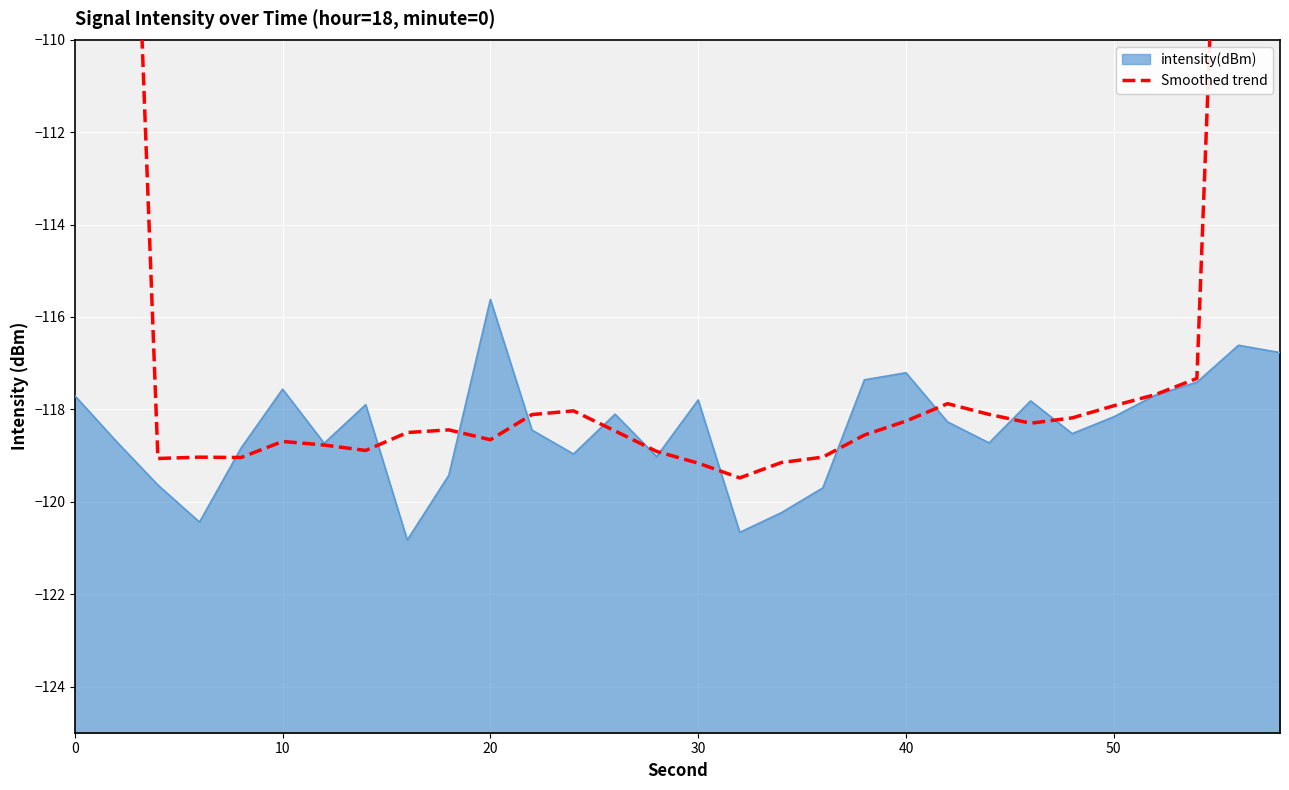

Reading left to right, extract all data points from this chart.

-71.2	-95.3	-119.1	-119.0	-119.0	-118.7	-118.8	-118.9	-118.5	-118.4	-118.7	-118.1	-118.0	-118.5	-118.9	-119.2	-119.5	-119.2	-119.0	-118.6	-118.3	-117.9	-118.1	-118.3	-118.2	-117.9	-117.7	-117.3	-93.7	-70.2